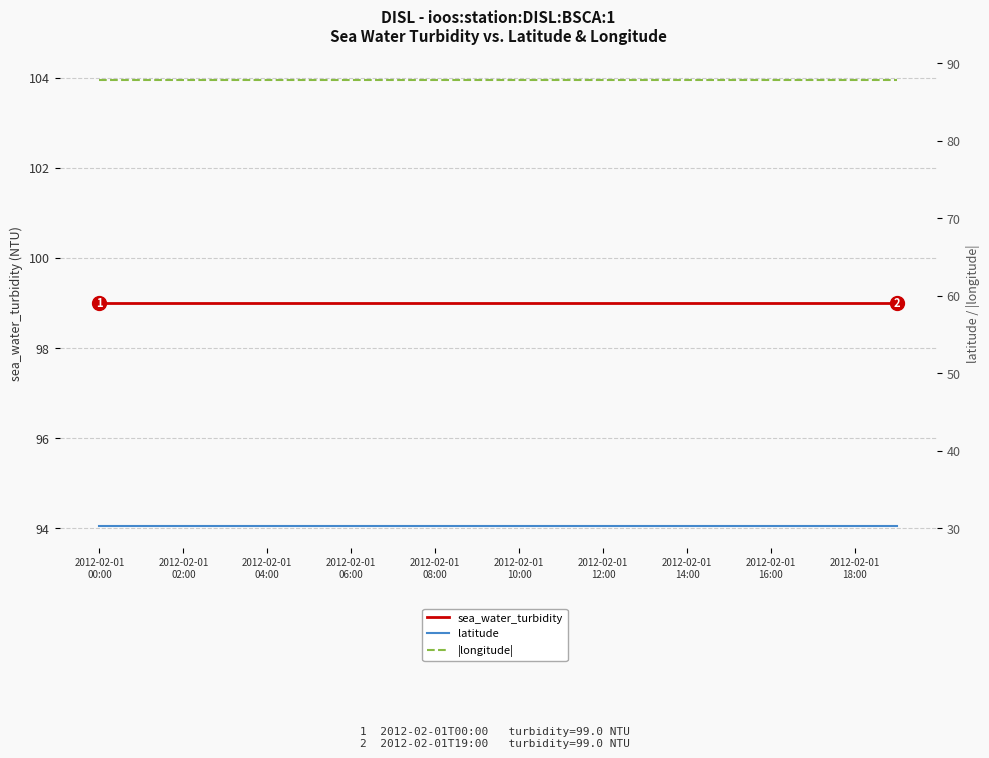

What is the average value of the |longitude| series?

87.8